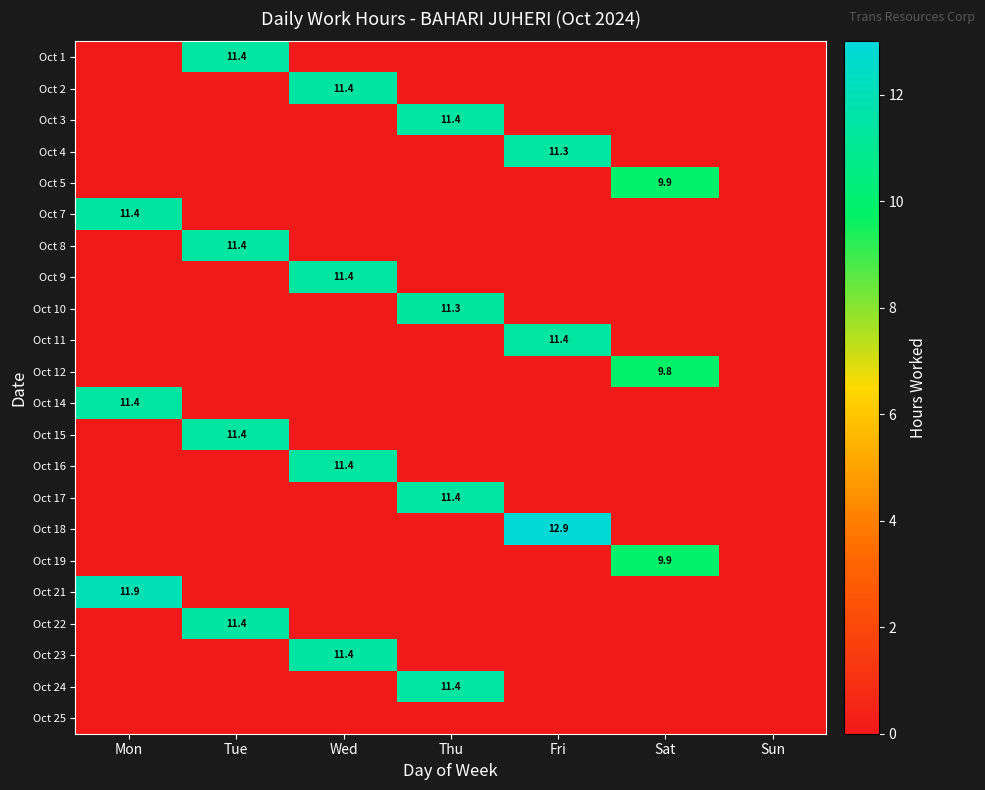

The Oct 17 series shows 18.5 at Thu. True or false?

False